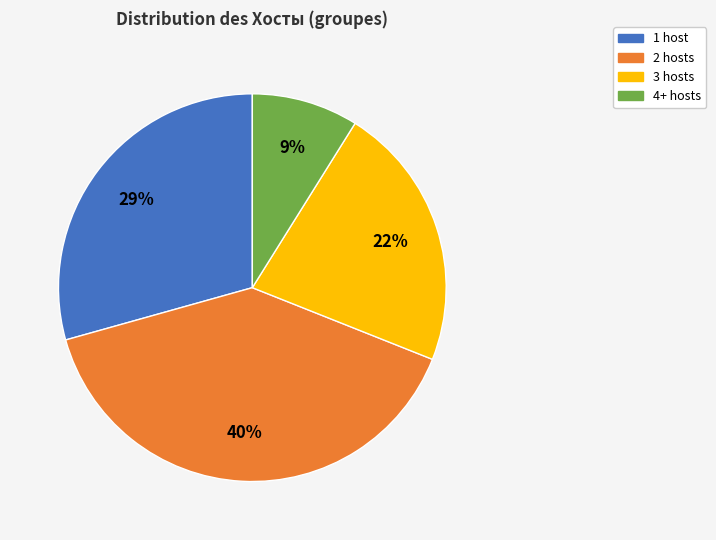

Does any single category account for the majority?

No